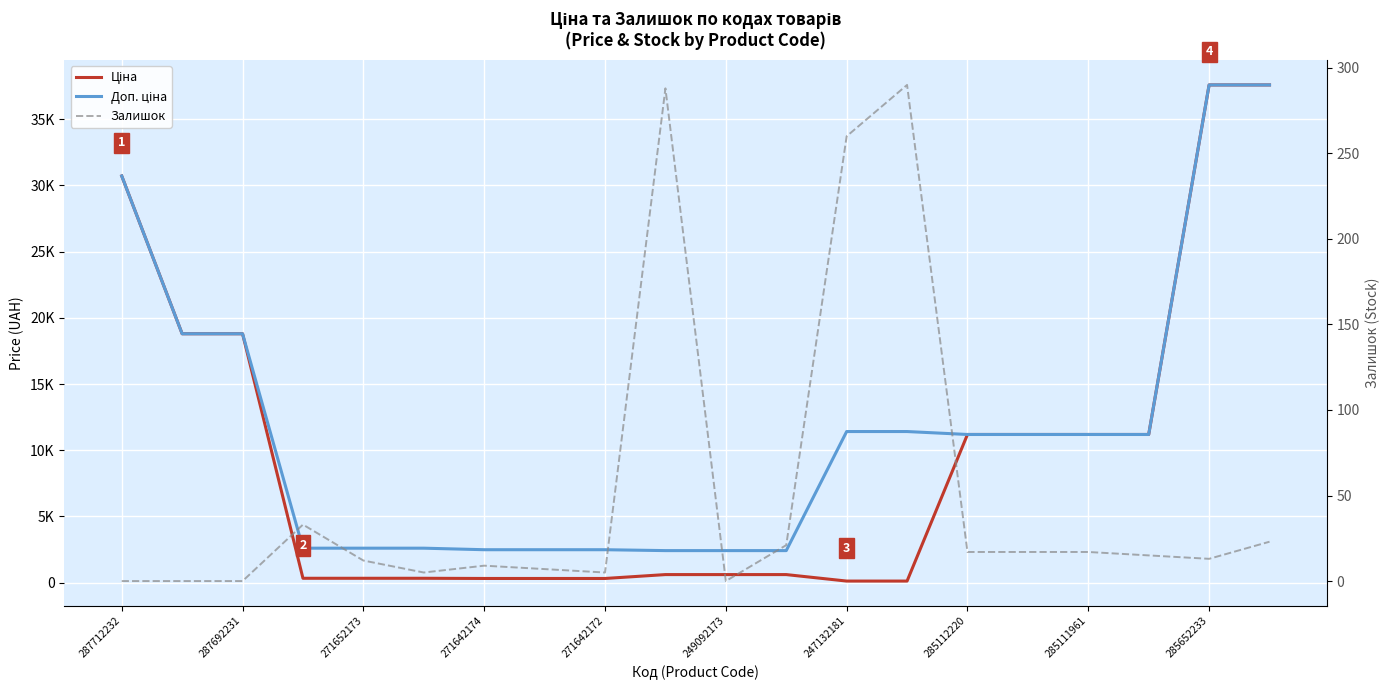

List the series in order of their overall mean, highest first.

Доп. ціна, Ціна, Залишок